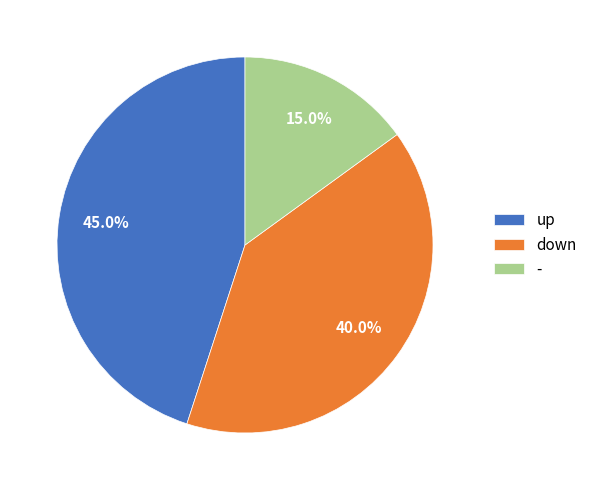

Rank the categories by value from highest to lowest.

up, down, -